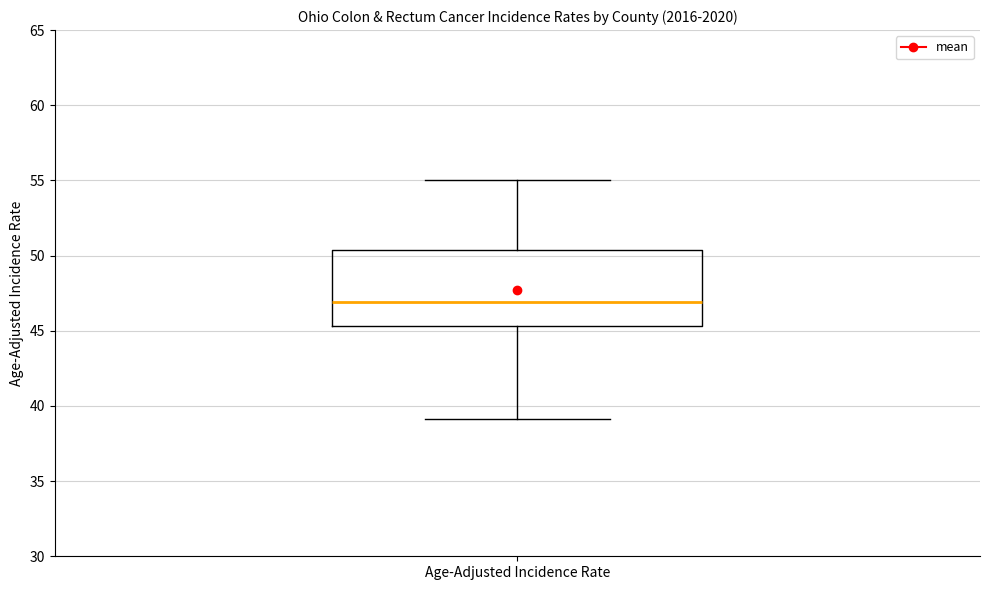

Transcribe this box plot: give where the median line is, the range the box spans, and where the two whiskers end, as read against the y-axis. The values are not printed on the chart, so give them approximately, as read against the axis.

median 47.0, box 45.5 to 50.5, whiskers 39.0 to 55.0